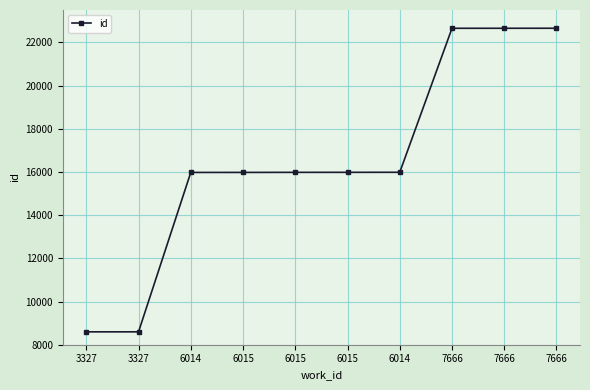

Is this an area chart (filled region under the line)?

No